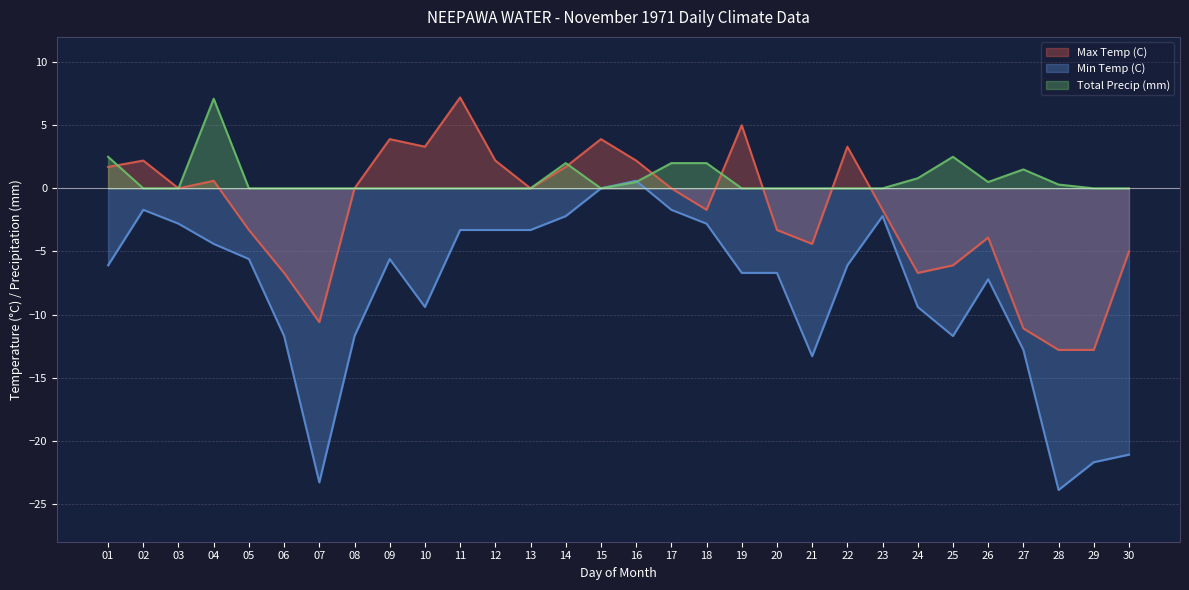

What is the difference between the highest and lowest values at 01?

8.6